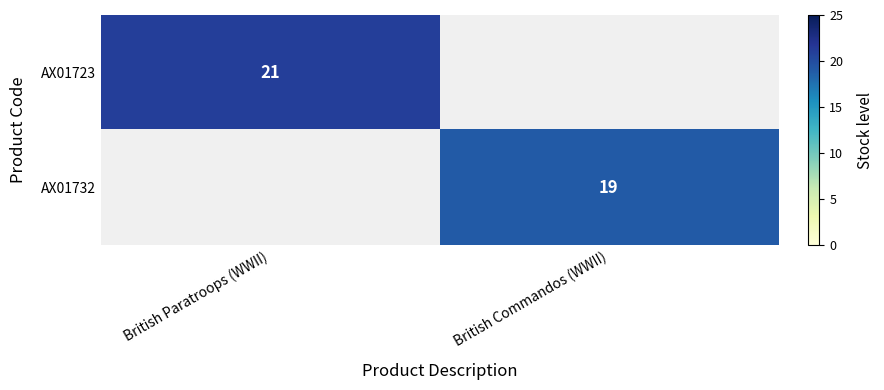

Which has a higher value, British Commandos (WWII) or British Paratroops (WWII)?

British Paratroops (WWII)